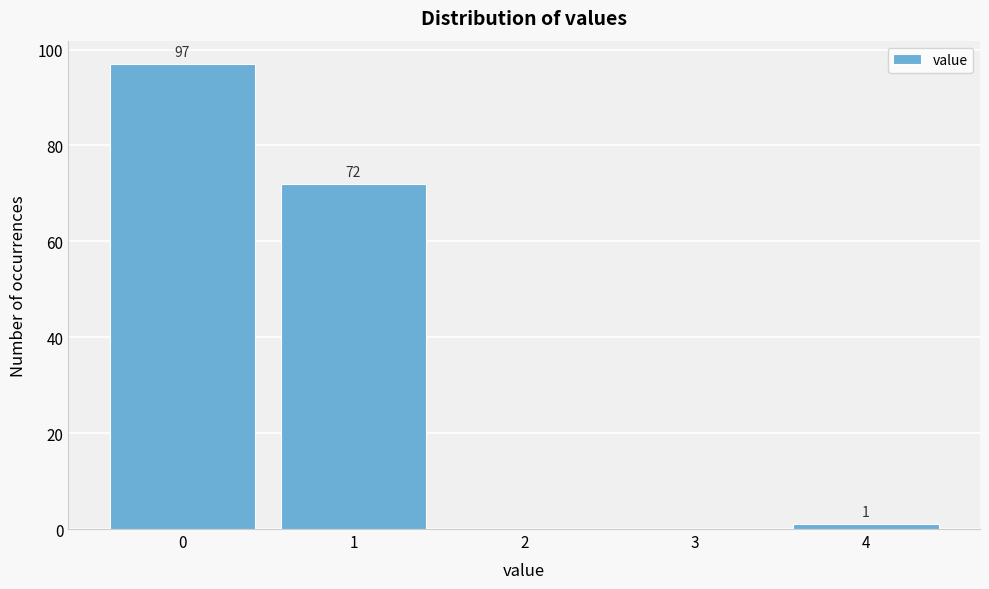

Which range on the x-axis has the tallest bar?

-0.5 to 0.5